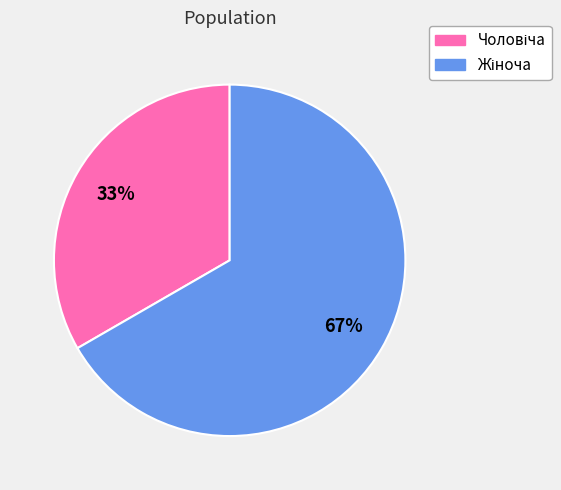

Is there any slice that represents more than half of the pie?

Yes